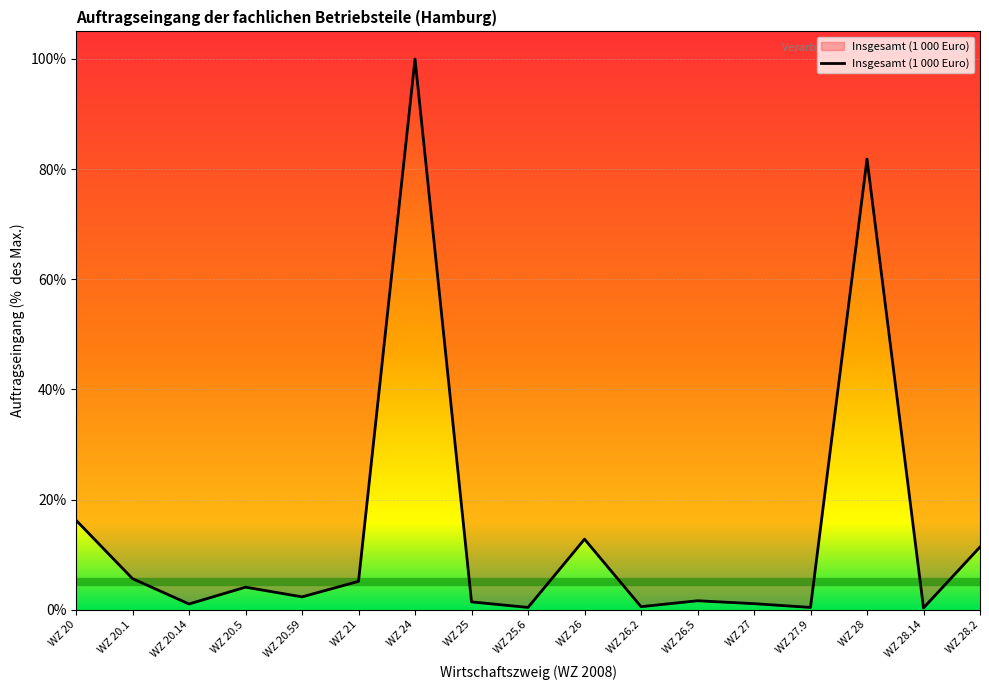

What is the change in value from WZ 27 to WZ 28?

+80.7